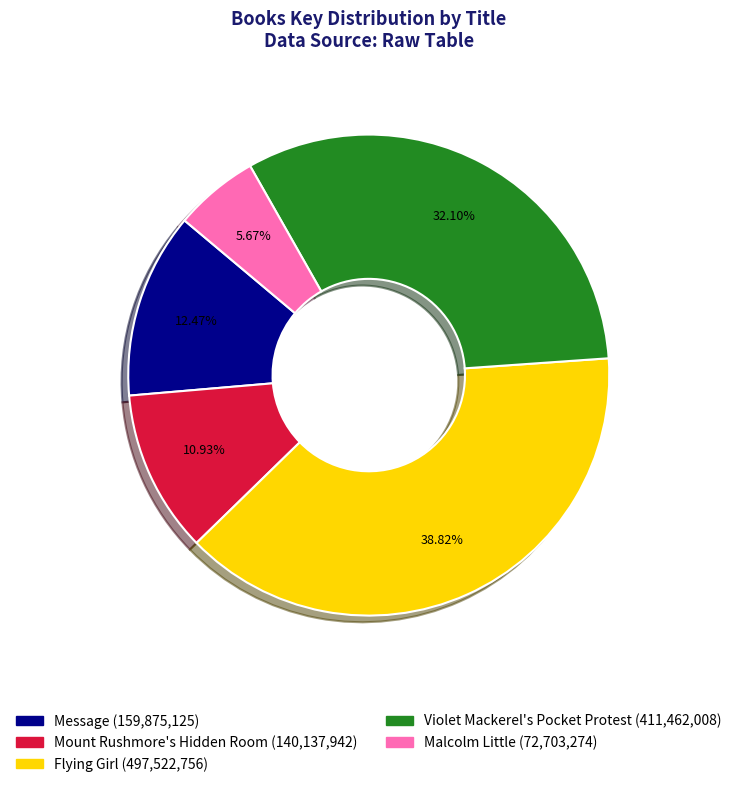

Which slice is the largest?

Flying Girl